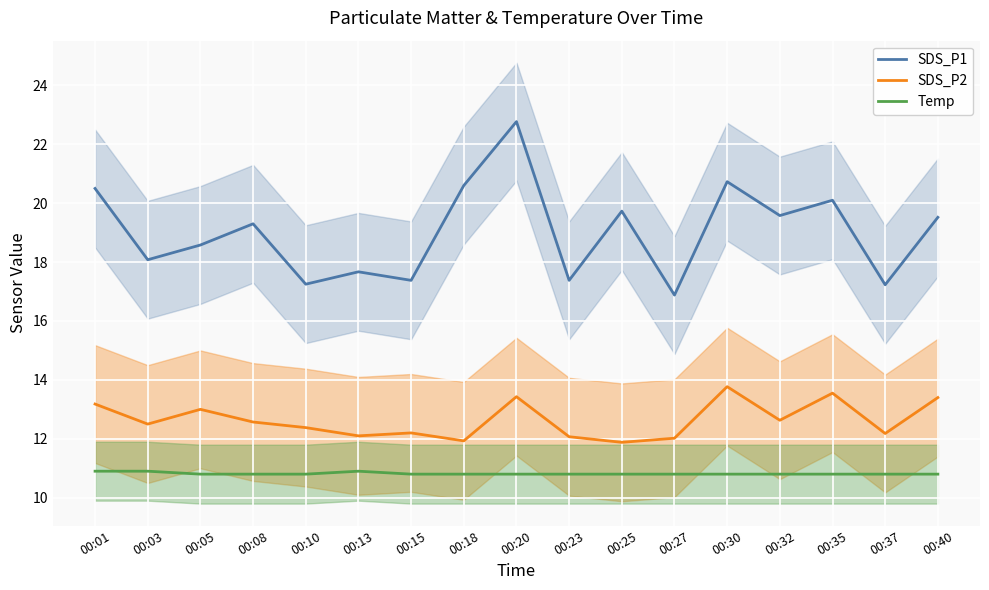

At which label does SDS_P1 reach its minimum?

00:27